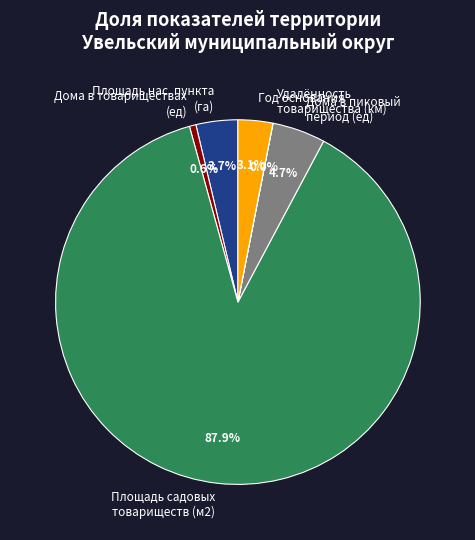

Which category has the biggest portion of the pie?

Площадь садовых товариществ (м2)